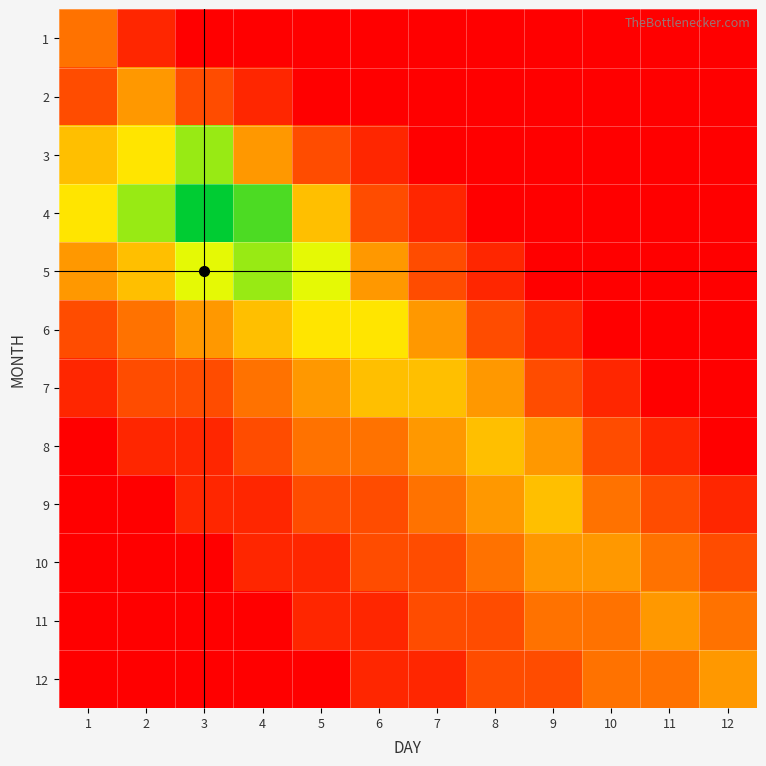

What is the spread (max minus min) of values at 5?

0.7